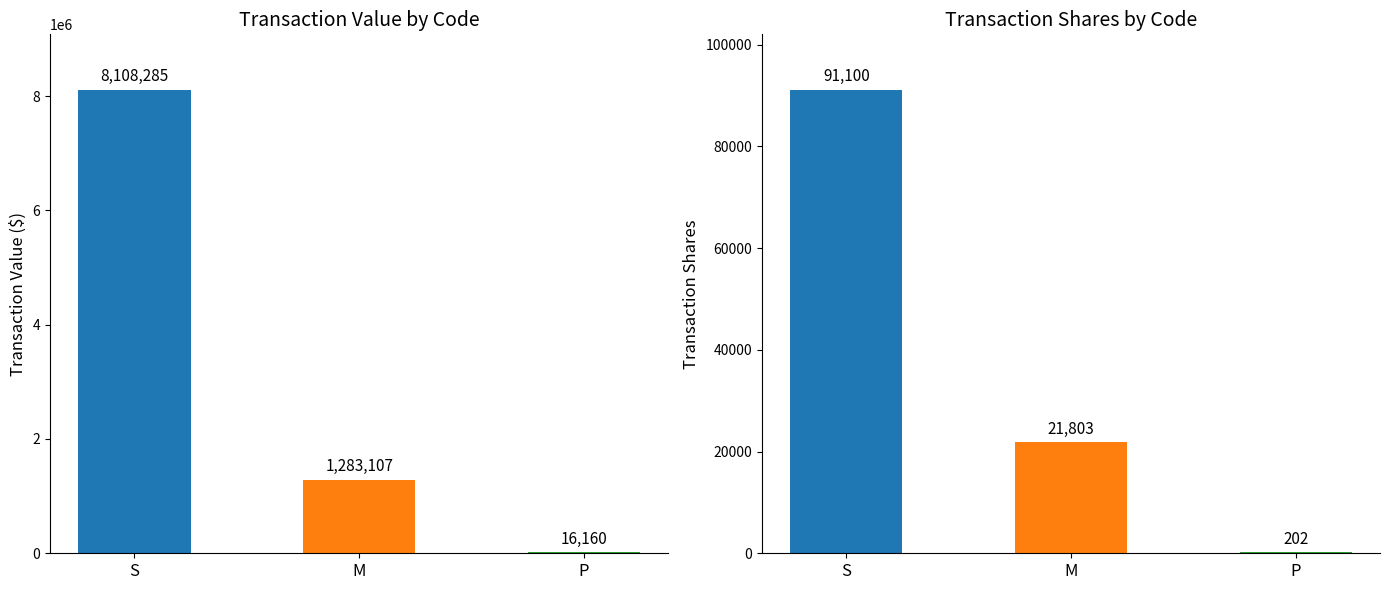

Which category has the lowest value in the transactionValue series?

P